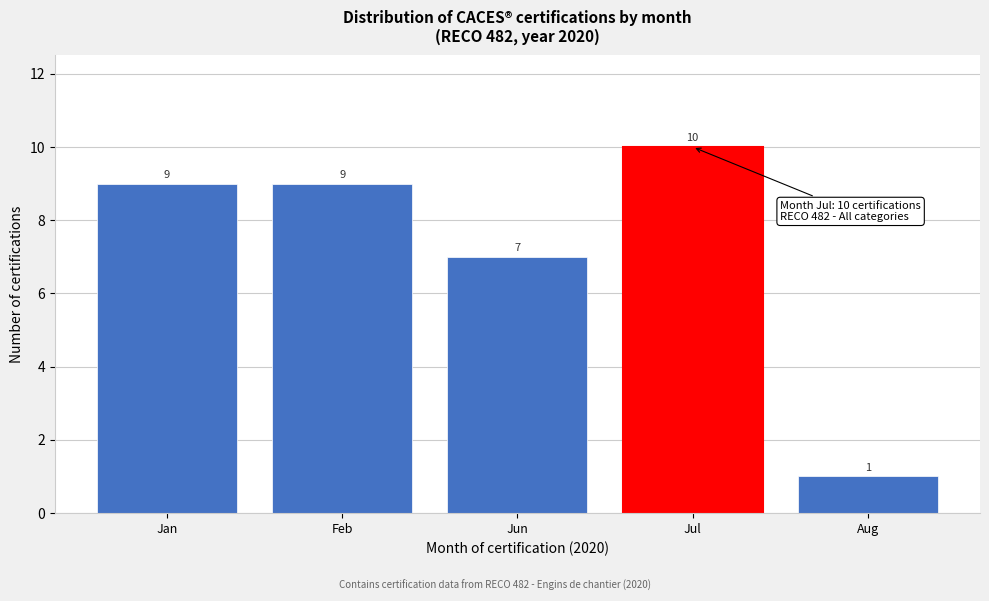

Reading left to right, list all the values displayed in this chart.

9	9	7	10	1